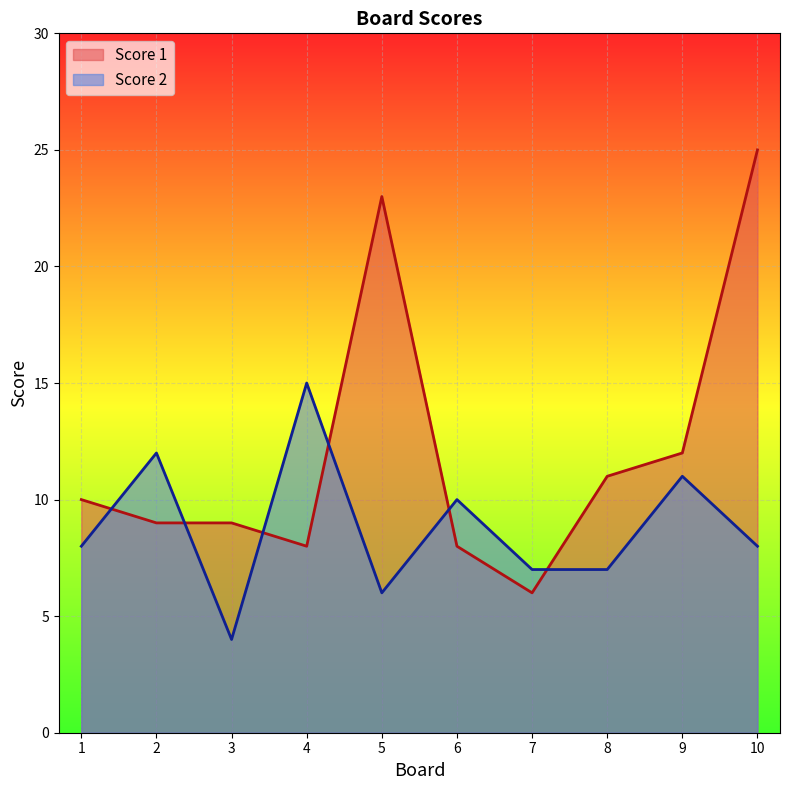

Does the chart display data point markers on the line(s)?

No